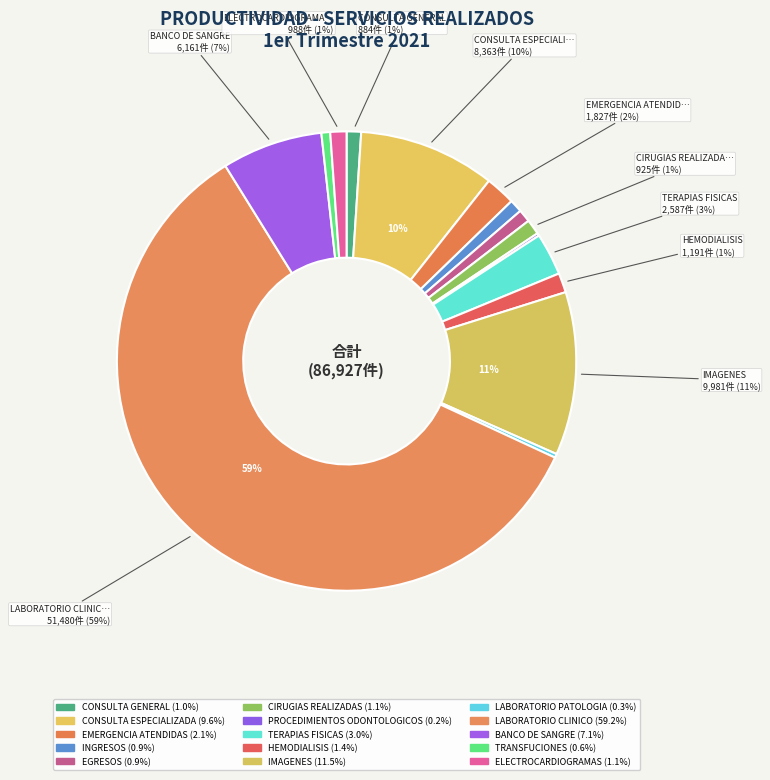

Does any single category account for the majority?

Yes